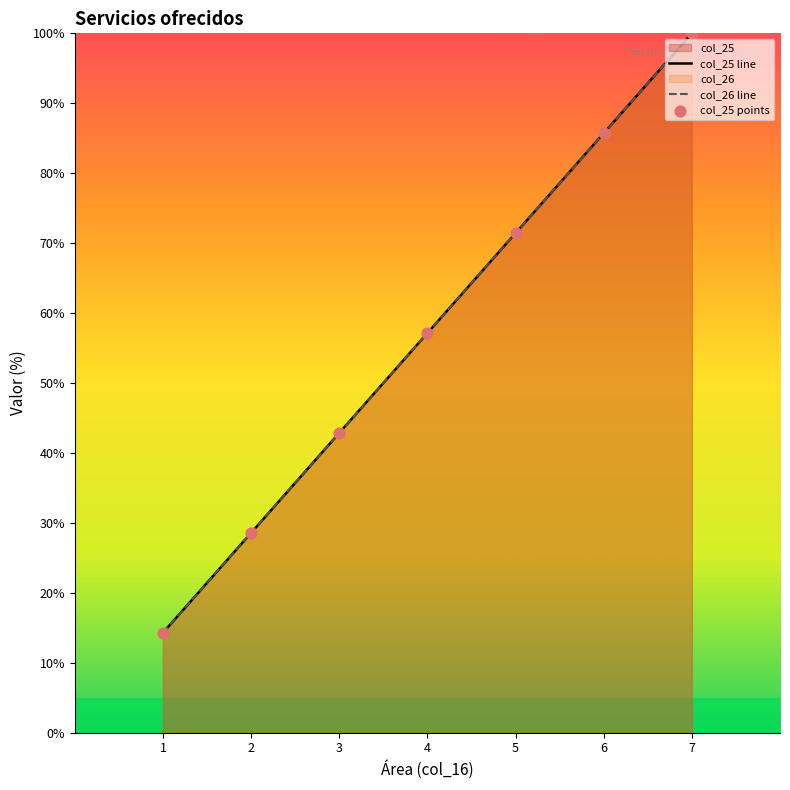

Which series contains the highest Y value?

col_25 line